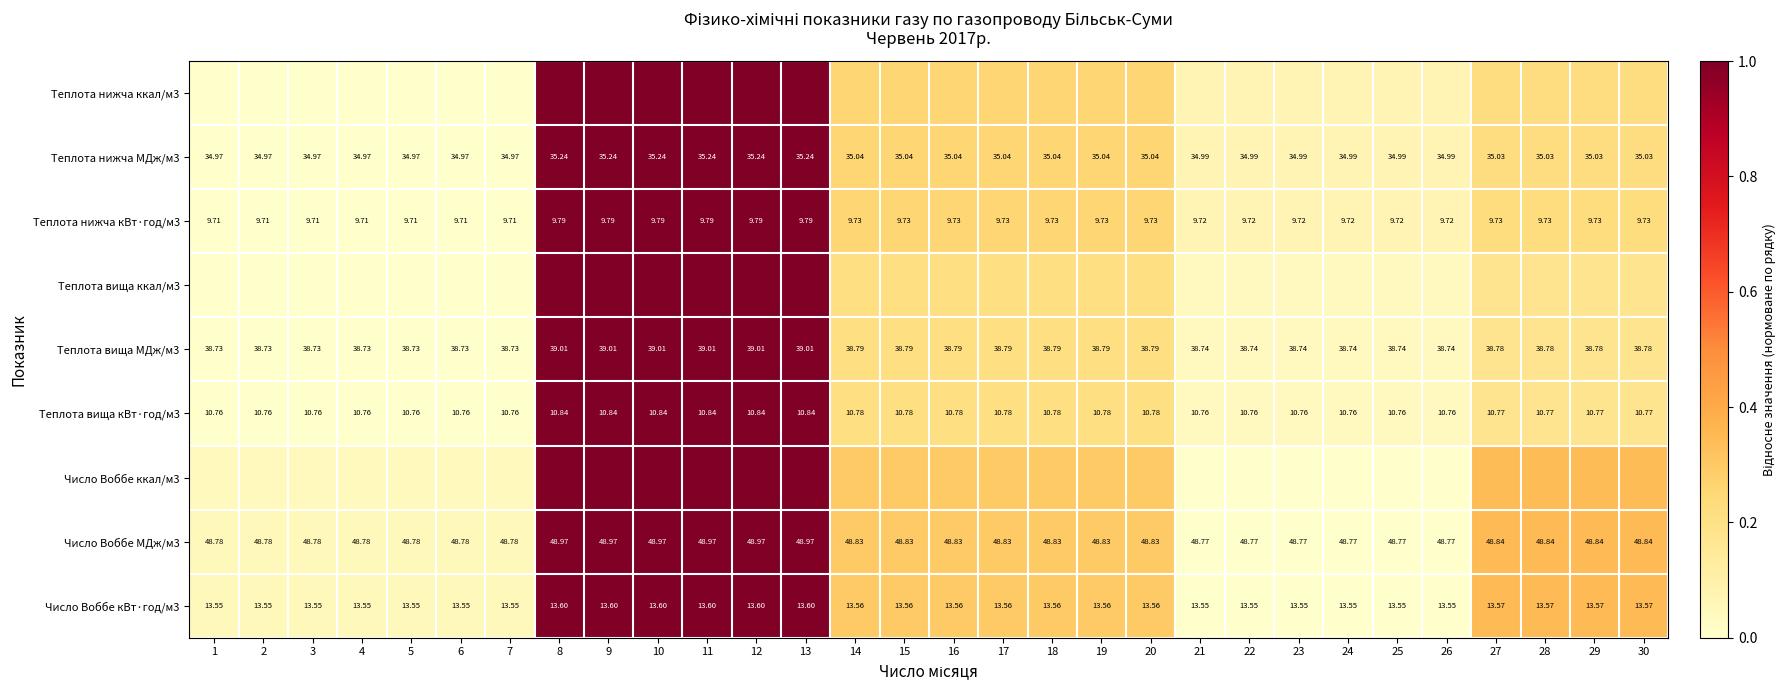

Is the value of Теплота вища МДж/м3 at 16 greater than the value of Теплота нижча МДж/м3 at 10?

Yes